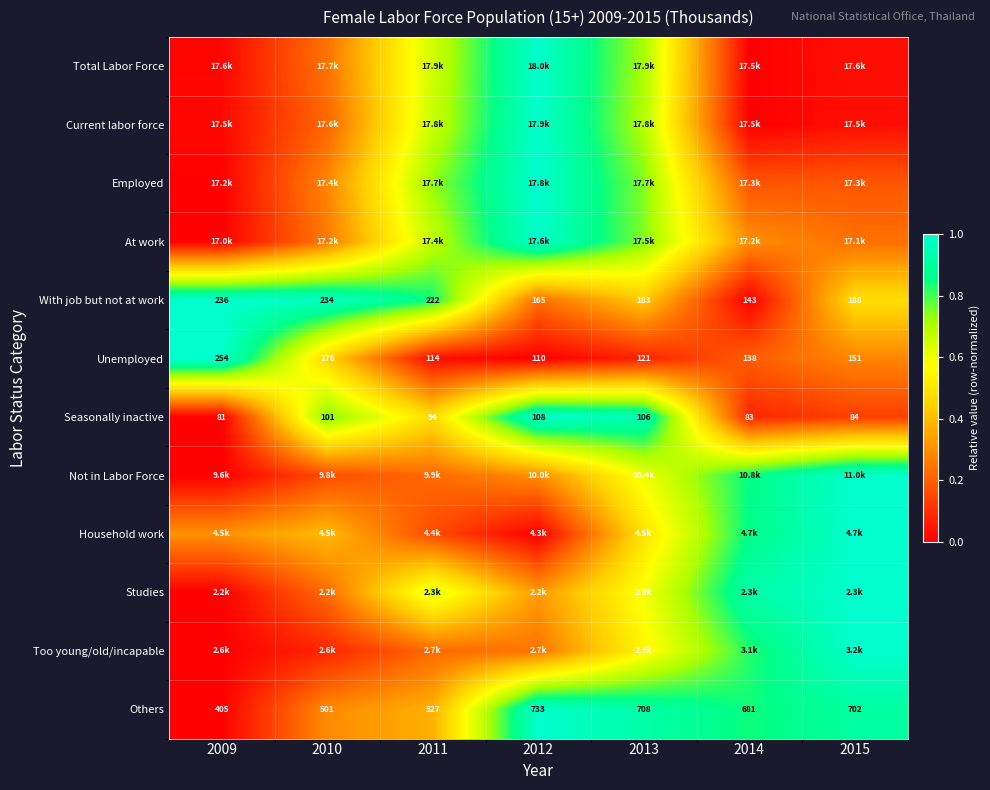

What is the maximum value shown in the chart?

1.0